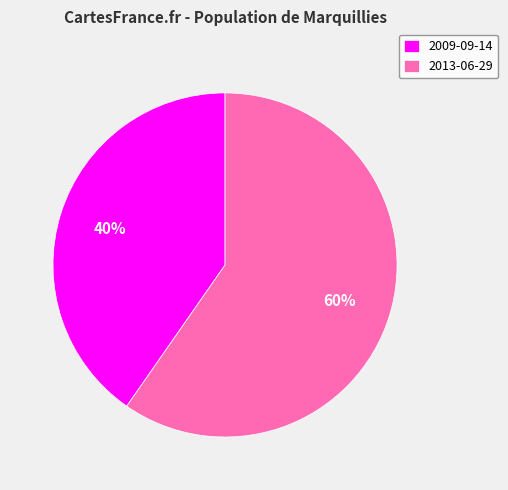

What percentage is the 2009-09-14 slice, to the nearest percent?

40%